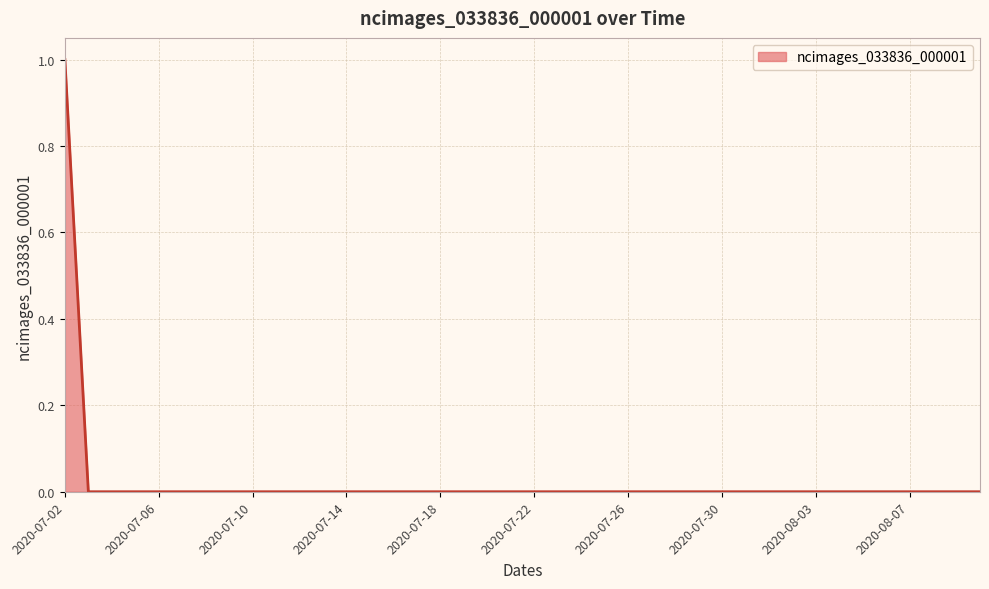

How many categories are shown in the chart?

40